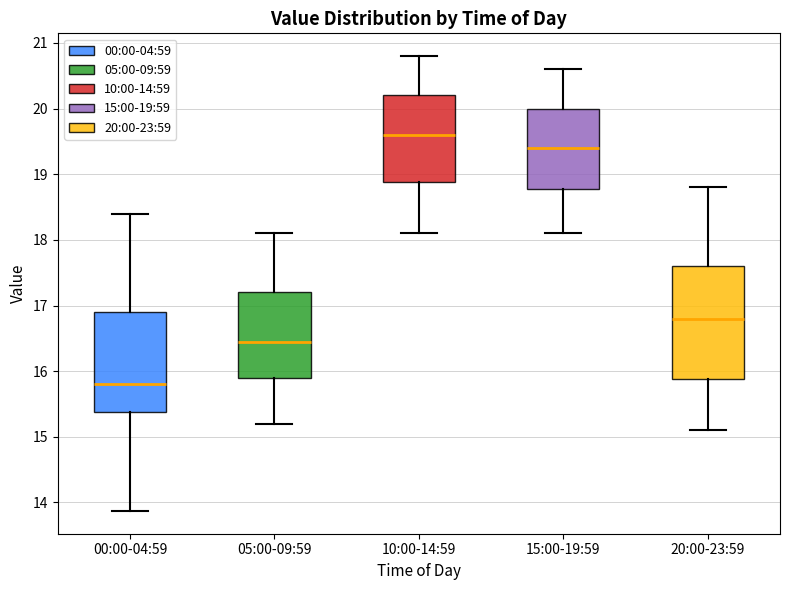

Which box has the lowest median line?

00:00-04:59